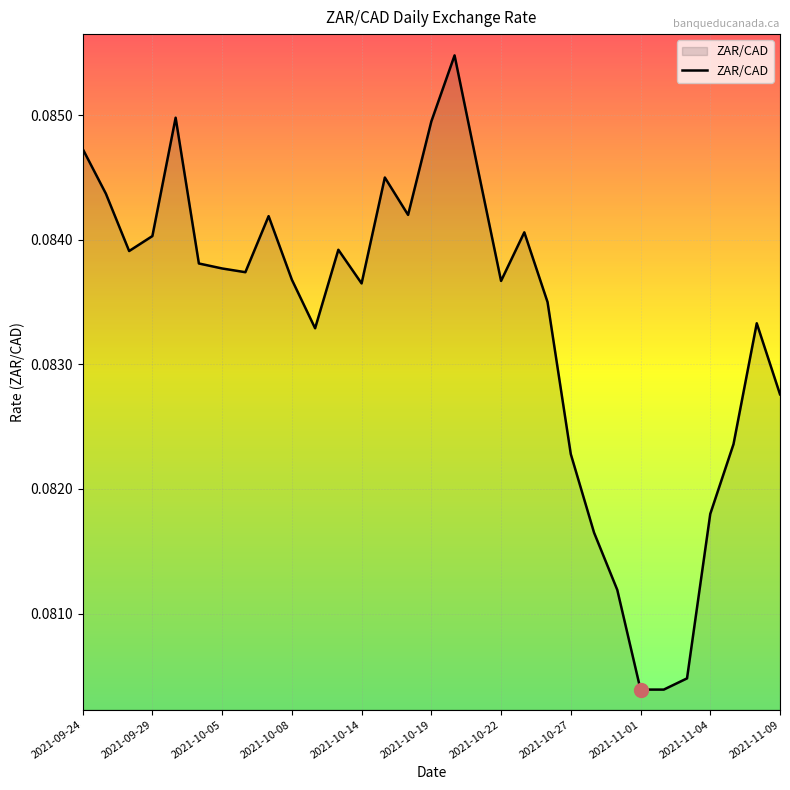

What is the sum of all values?

2.6